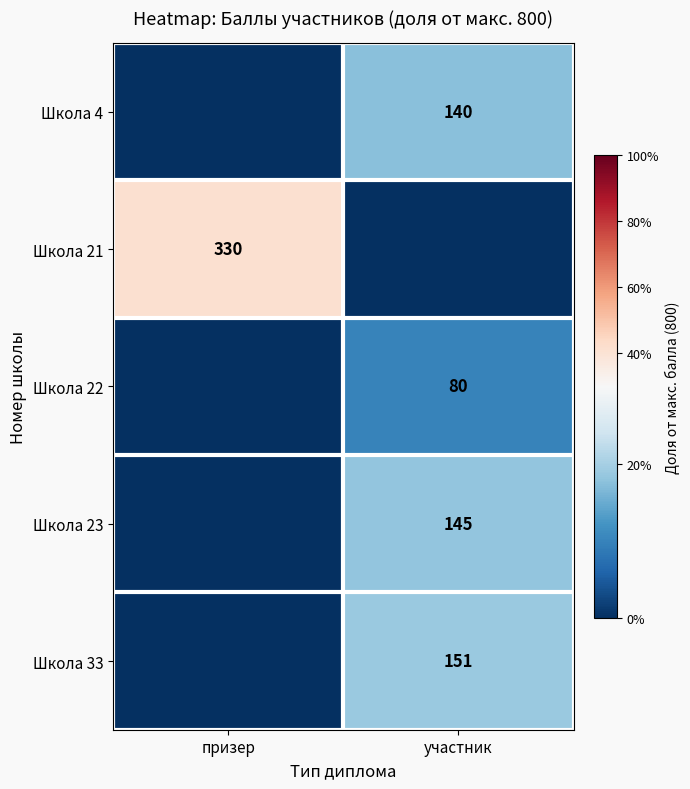

The value of Школа 23 at участник is 0.1. True or false?

False